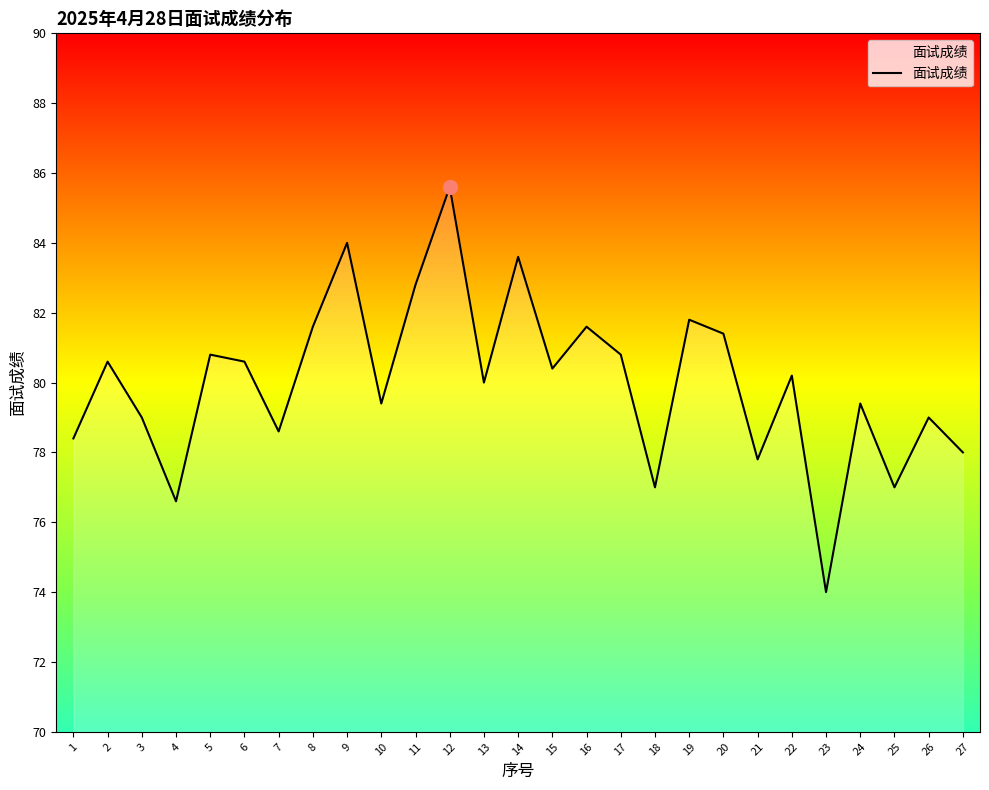

What is the difference between the maximum and minimum values?

11.6